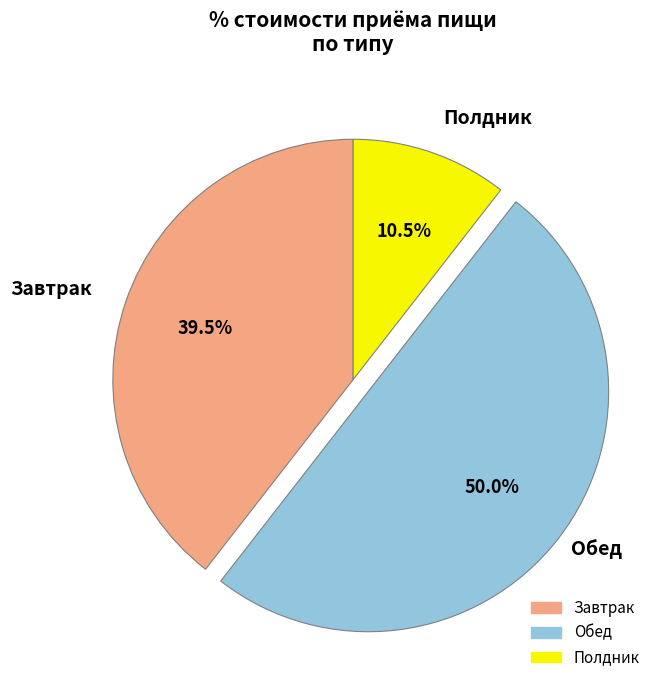

Does Завтрак account for over 50% of the chart?

No